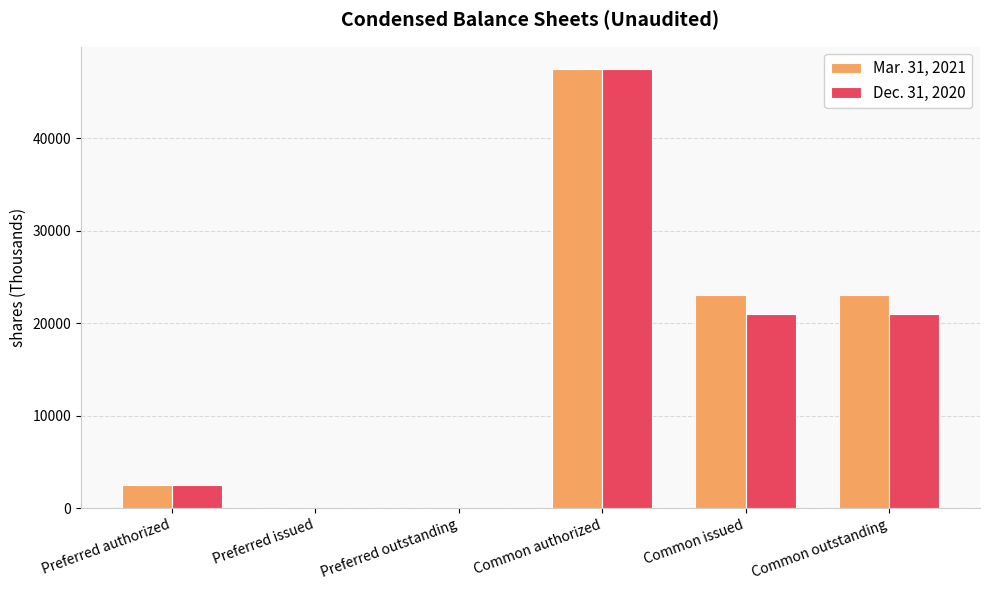

What is the sum of all Mar. 31, 2021 values?

96100